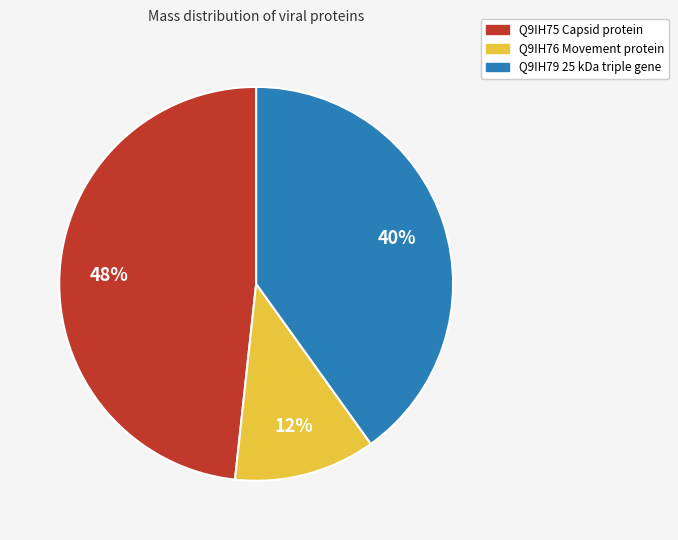

Combined, do Q9IH75 Capsid protein and Q9IH76 Movement protein account for over 50%?

Yes